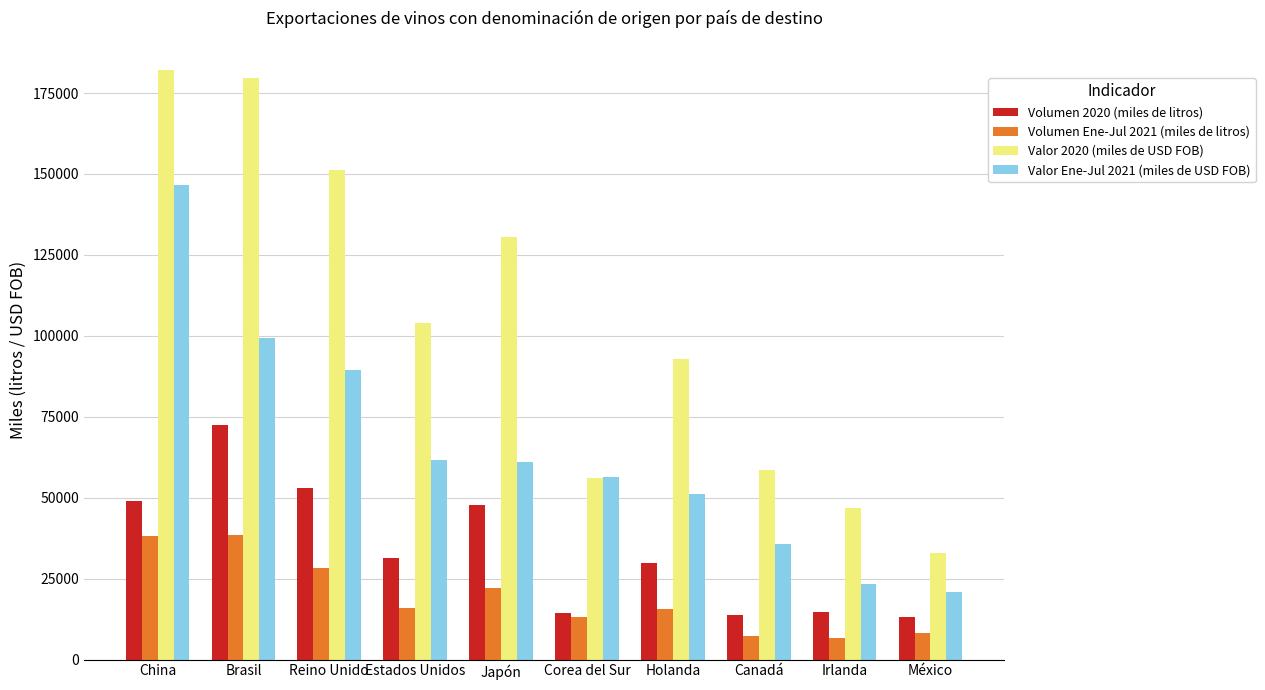

What is the average value of the Volumen Ene-Jul 2021 (miles de litros) series?

19425